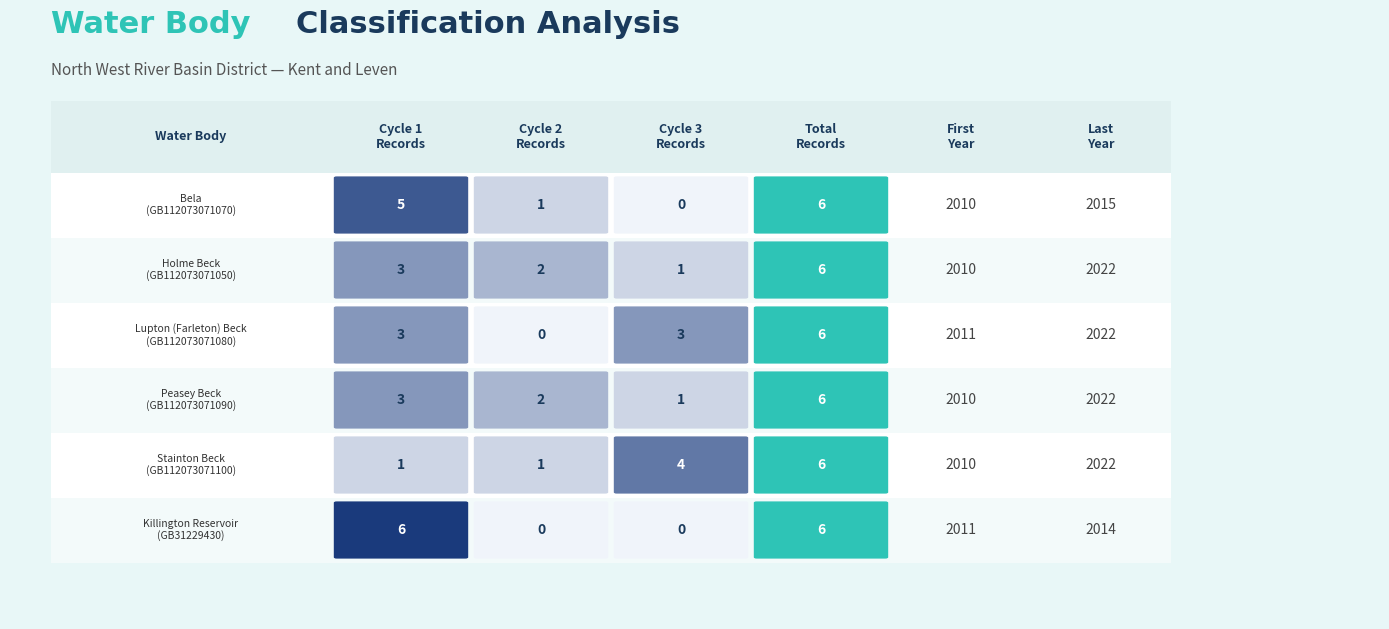

How many distinct data groups are displayed?

6